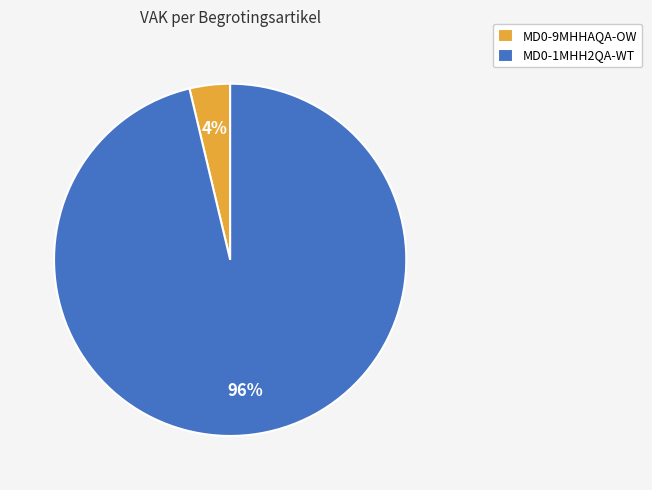

Between MD0-9MHHAQA-OW and MD0-1MHH2QA-WT, which is larger?

MD0-1MHH2QA-WT